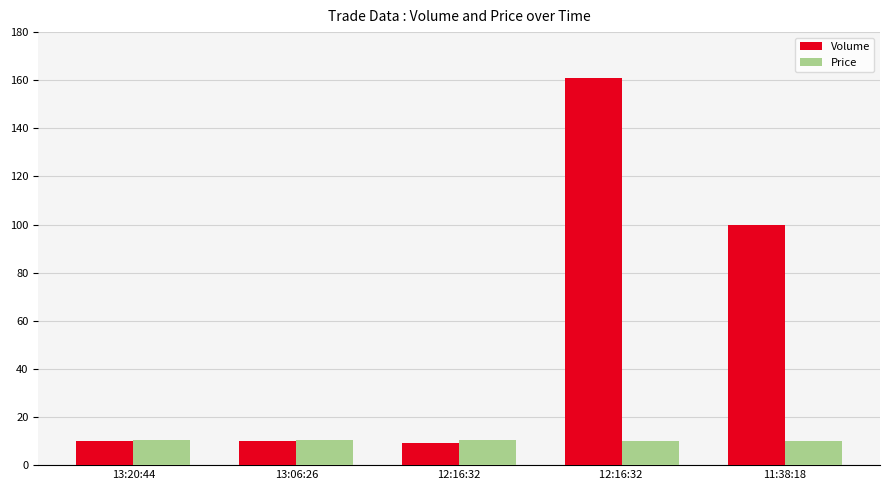

At which label is Volume closest to 85?

11:38:18